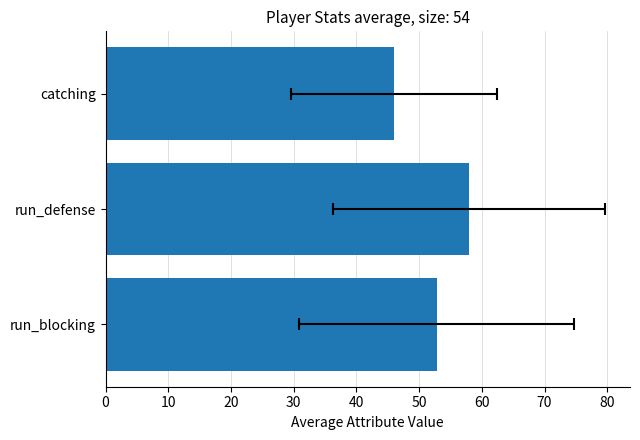

Is the value of catching at 34 greater than the value of run_blocking at 8?

No